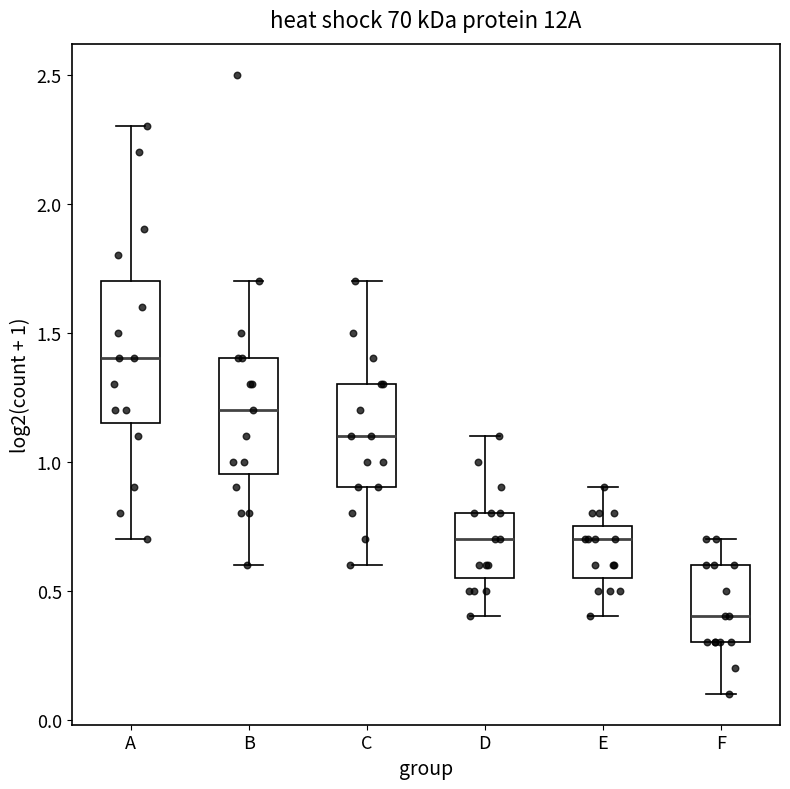

Reading left to right, read every box against the y-axis: the position of its median line, the range the box covers, and the ends of its whiskers. The values are not printed on the chart, so give them approximately, as read against the axis.

A: median 1.40, box 1.15 to 1.70, whiskers 0.70 to 2.30
B: median 1.20, box 0.95 to 1.40, whiskers 0.60 to 1.70
C: median 1.10, box 0.90 to 1.30, whiskers 0.60 to 1.70
D: median 0.70, box 0.55 to 0.80, whiskers 0.40 to 1.10
E: median 0.70, box 0.55 to 0.75, whiskers 0.40 to 0.90
F: median 0.40, box 0.30 to 0.60, whiskers 0.10 to 0.70